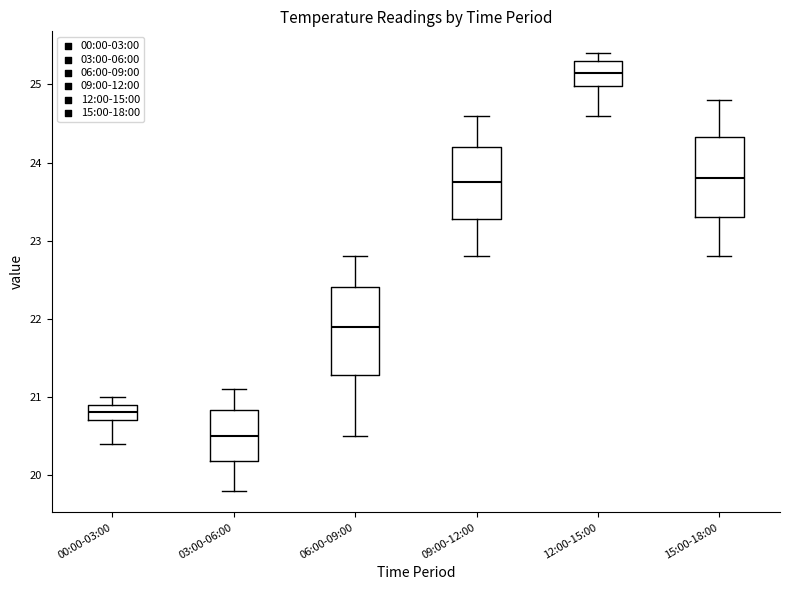

Reading left to right, read every box against the y-axis: the position of its median line, the range the box covers, and the ends of its whiskers. The values are not printed on the chart, so give them approximately, as read against the axis.

00:00-03:00: median 20.8, box 20.7 to 20.9, whiskers 20.4 to 21.0
03:00-06:00: median 20.5, box 20.2 to 20.8, whiskers 19.8 to 21.1
06:00-09:00: median 21.9, box 21.3 to 22.4, whiskers 20.5 to 22.8
09:00-12:00: median 23.8, box 23.3 to 24.2, whiskers 22.8 to 24.6
12:00-15:00: median 25.2, box 25.0 to 25.3, whiskers 24.6 to 25.4
15:00-18:00: median 23.8, box 23.3 to 24.3, whiskers 22.8 to 24.8